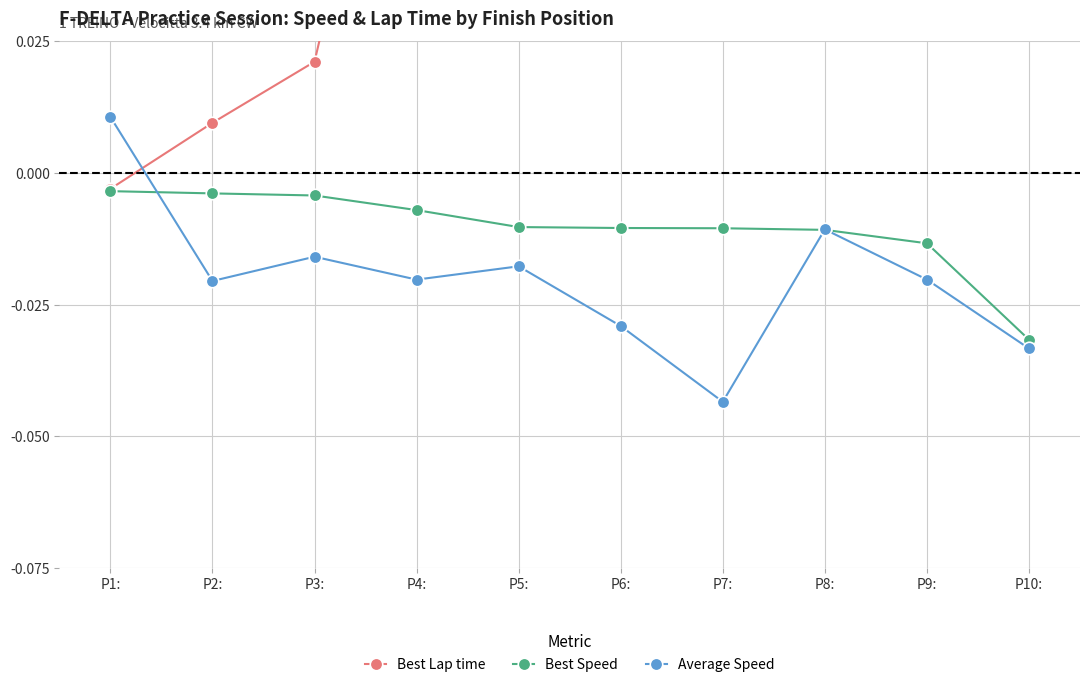

At P4:, list the series in order from largest to smallest.

Best Lap time, Best Speed, Average Speed